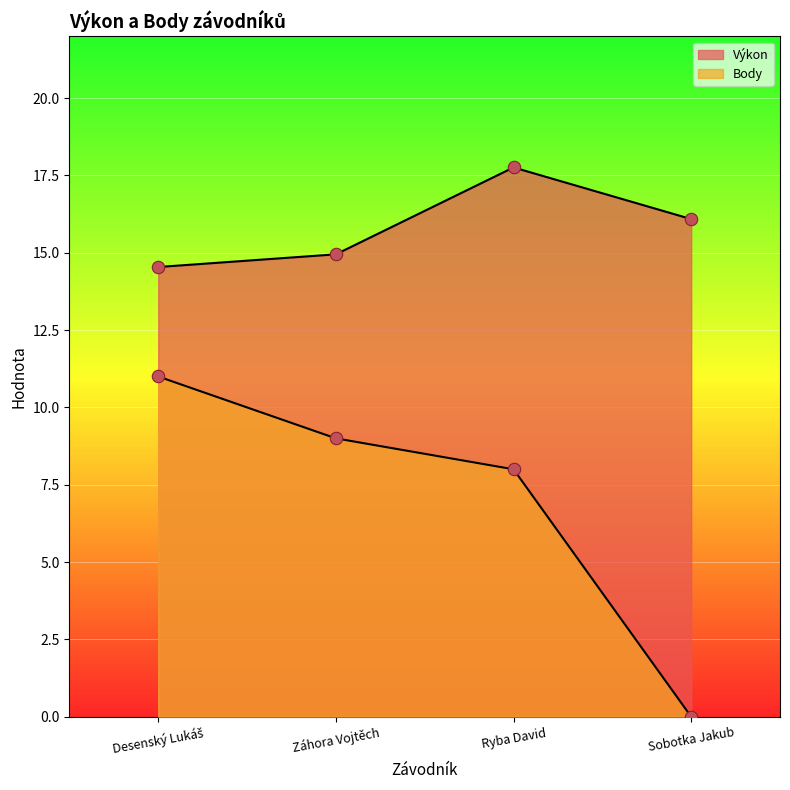

Which series has the largest Y range (max minus min)?

Body